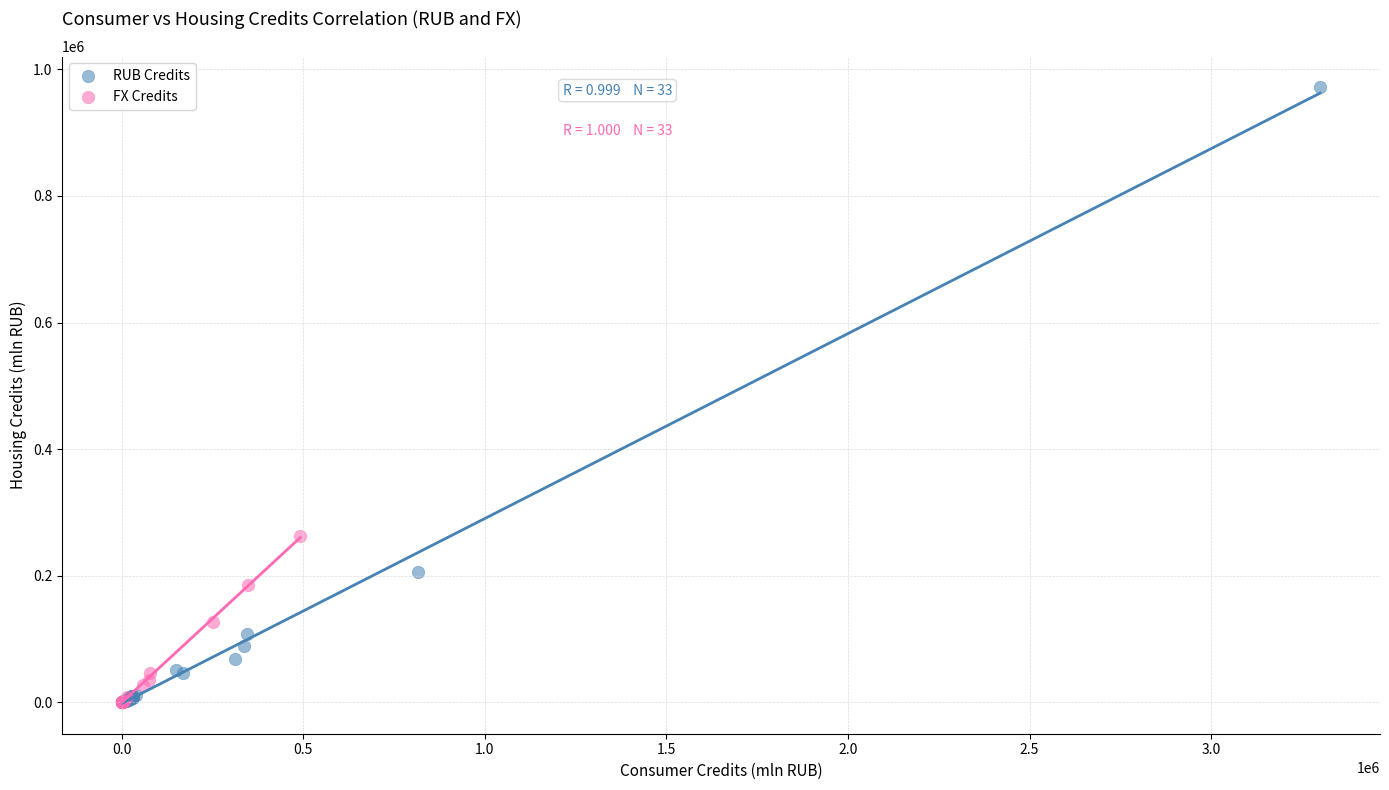

What are all the series names shown in the legend?

RUB Credits, FX Credits